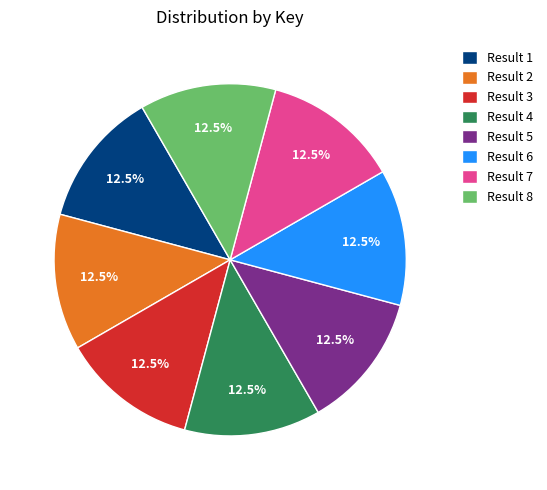

Does Result 3 represent more than half of the total?

No